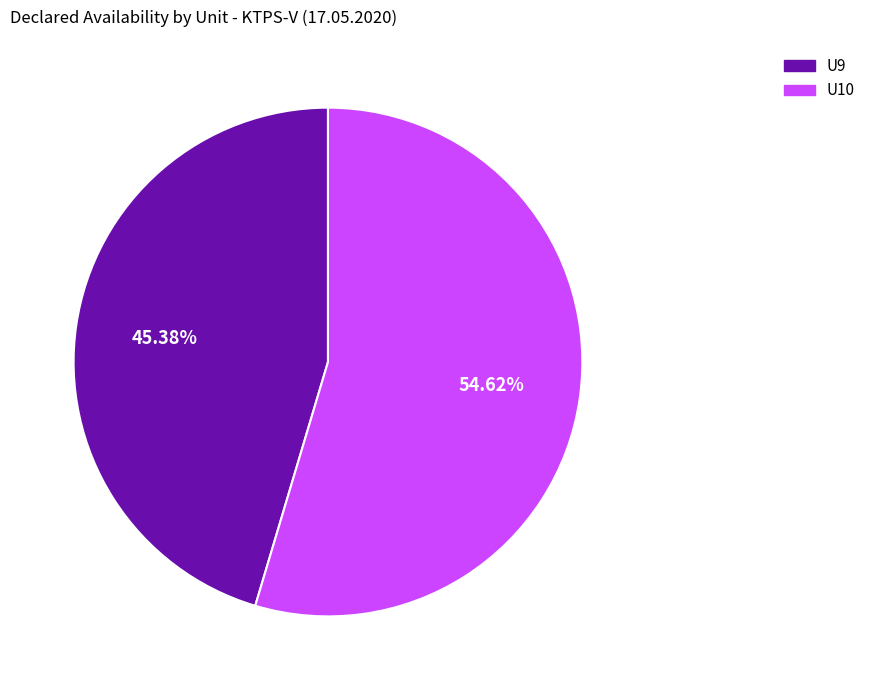

Is there any slice that represents more than half of the pie?

Yes